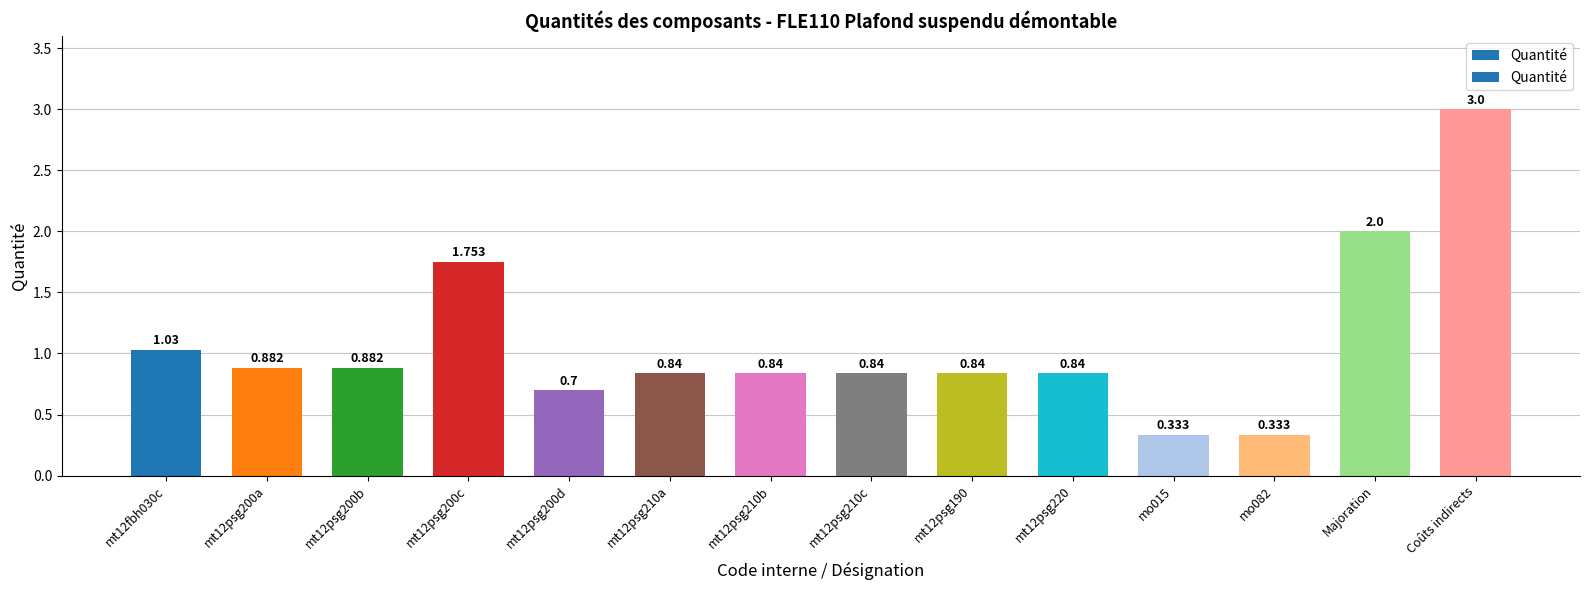

What is the average value?

1.1